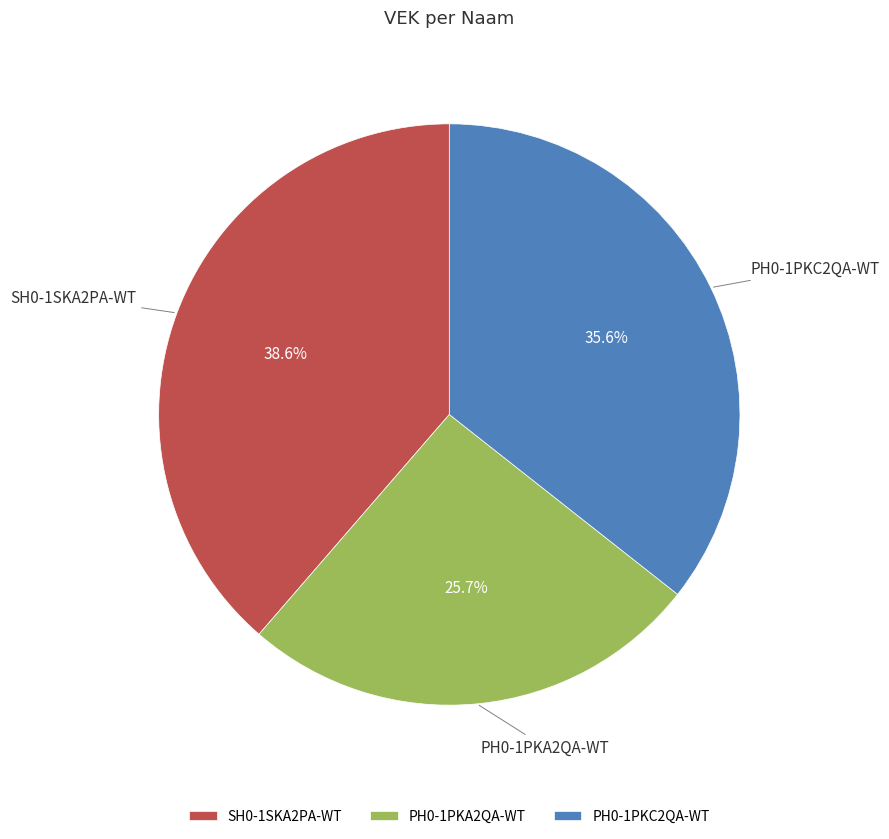

Does PH0-1PKC2QA-WT represent more than half of the total?

No